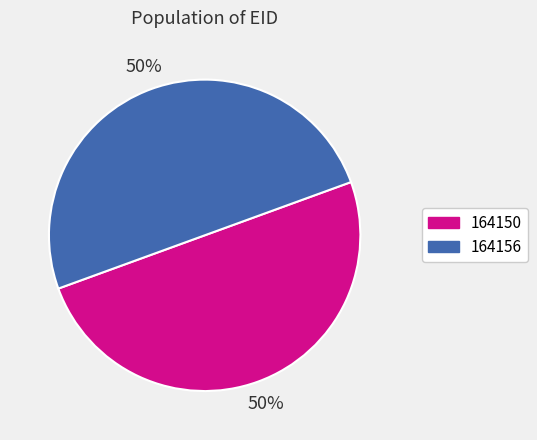

What is the ratio of the value at 164150 to the value at 164156?

1.0